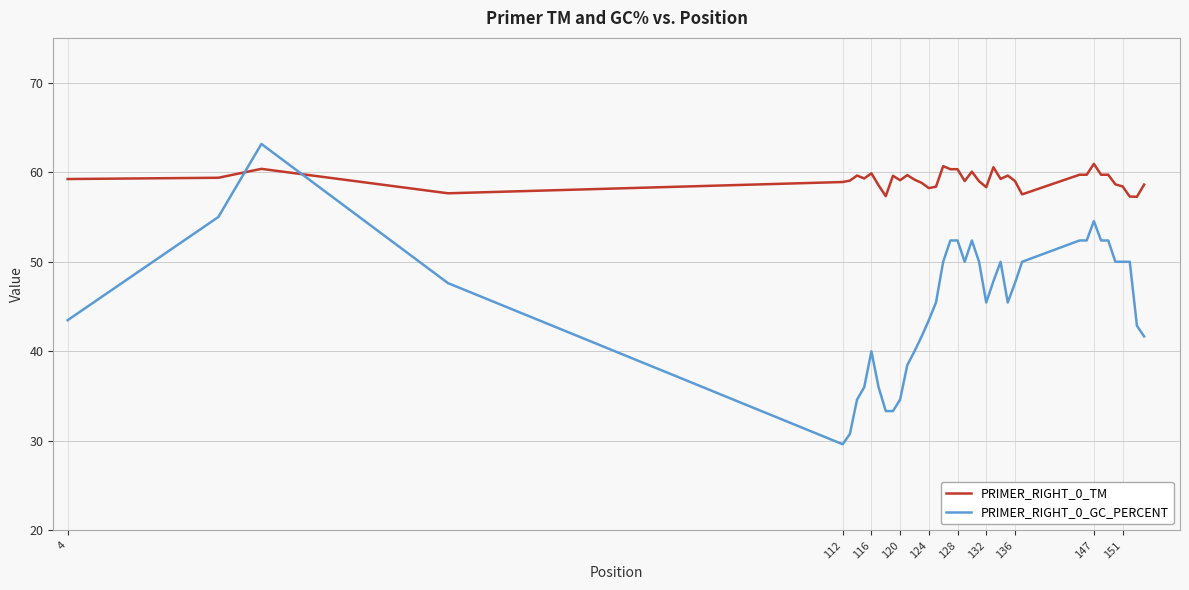

Which series has the largest total across all categories?

PRIMER_RIGHT_0_TM